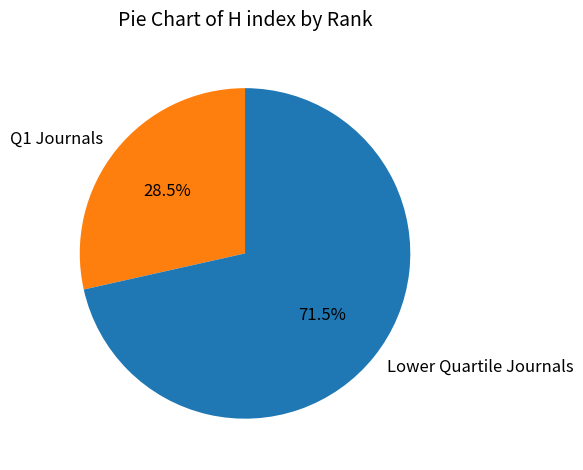

What is the ratio of the value at Q1 Journals to the value at Lower Quartile Journals?

0.4